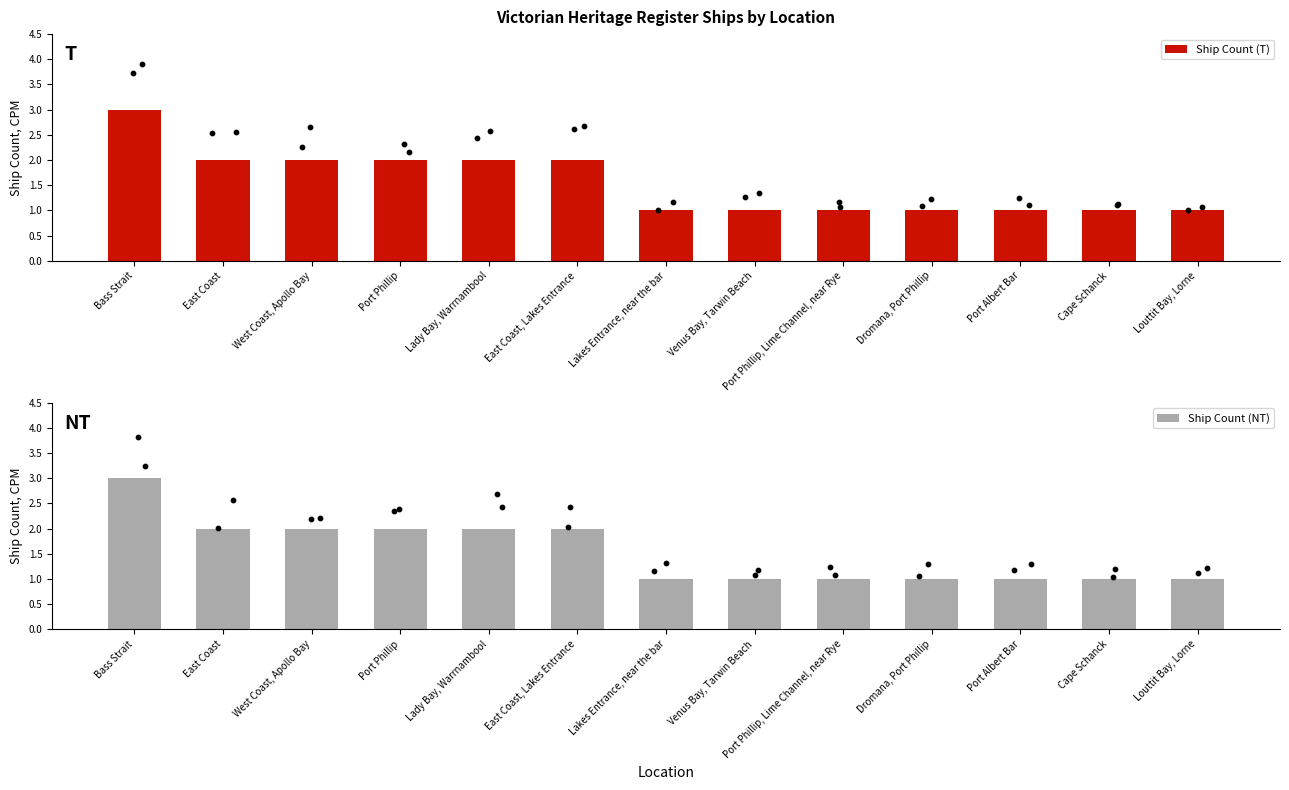

Which series has the largest Y range (max minus min)?

Ship Count (T)